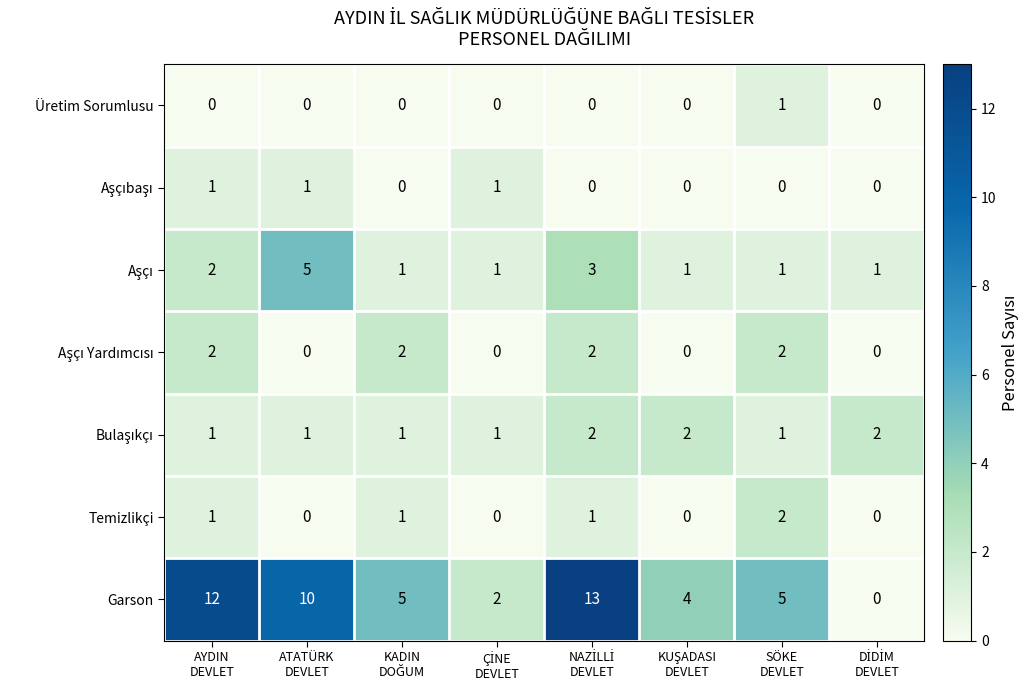

What is the difference between the second highest and minimum values in the Garson series?

12